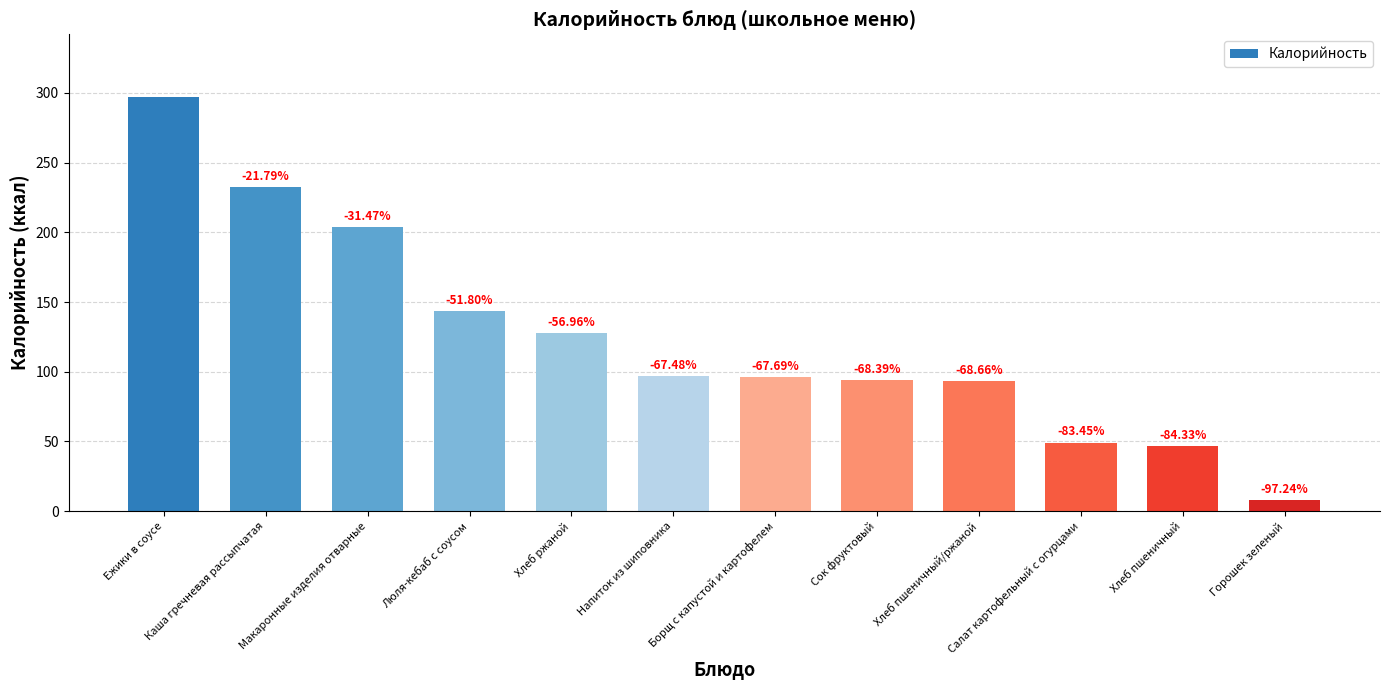

How many bars are there in total?

12